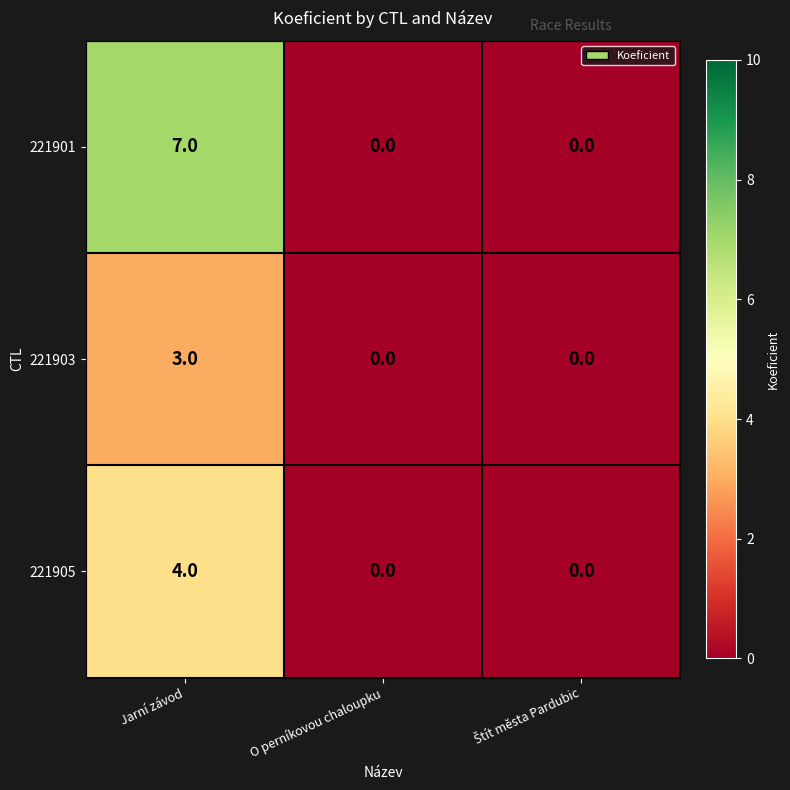

How many values in 221905 are above zero?

1